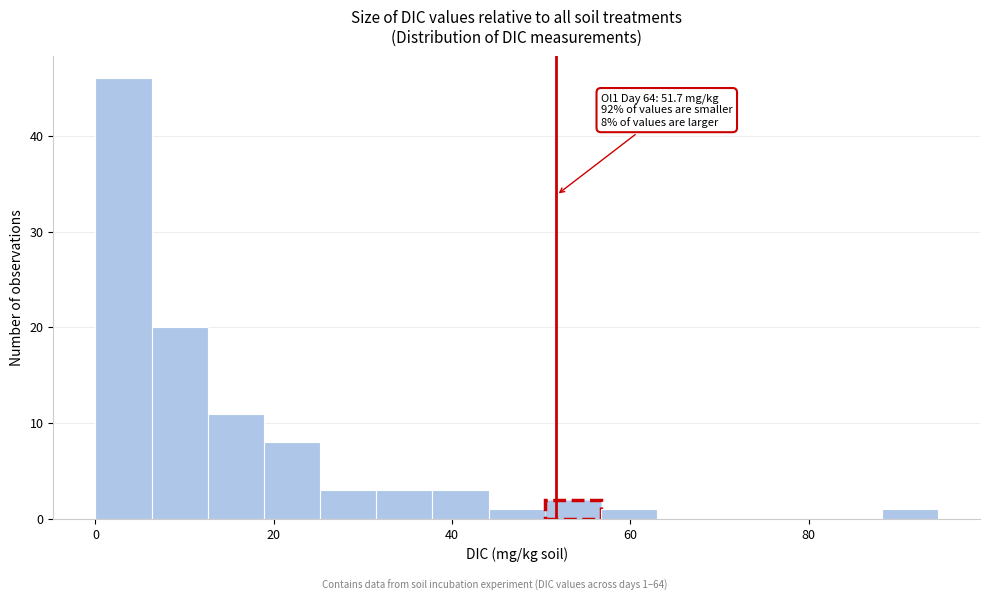

Around what value on the x-axis is the tallest bar? Give the approximate position of its centre, as read against the axis.

4